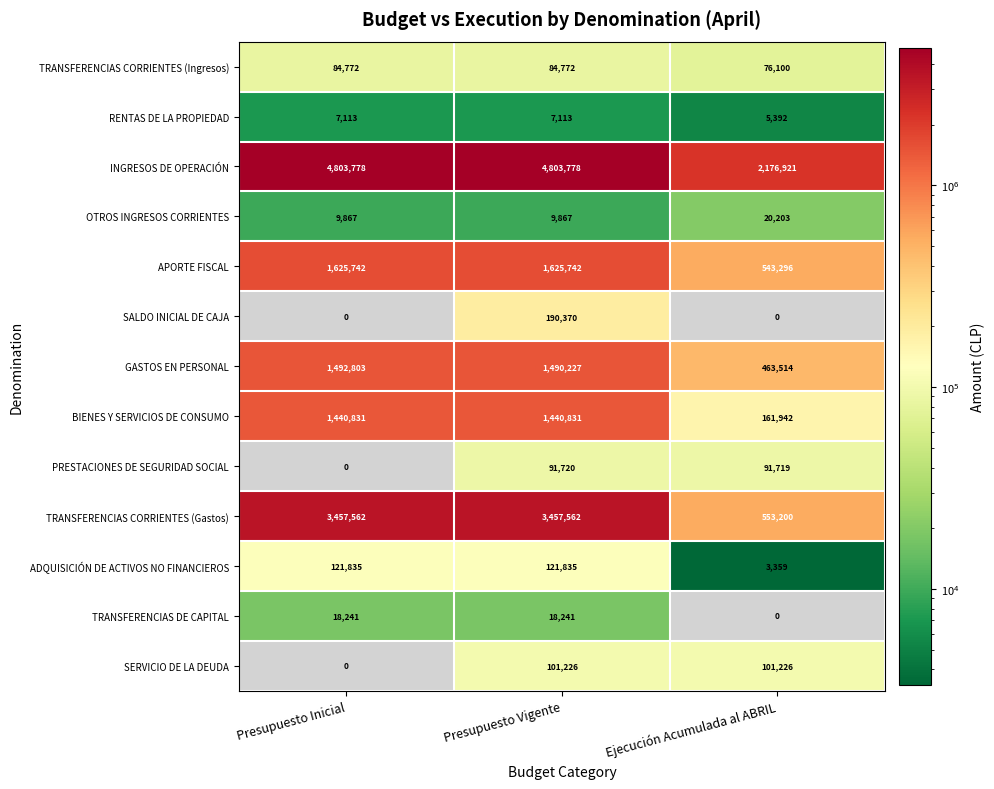

Is the value of BIENES Y SERVICIOS DE CONSUMO at Ejecución Acumulada al ABRIL greater than the value of OTROS INGRESOS CORRIENTES at Presupuesto Inicial?

Yes